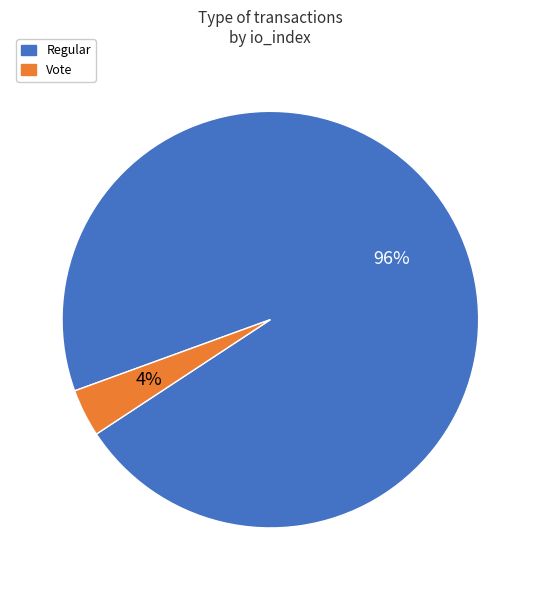

Is the sum of Vote and Regular greater than half?

Yes